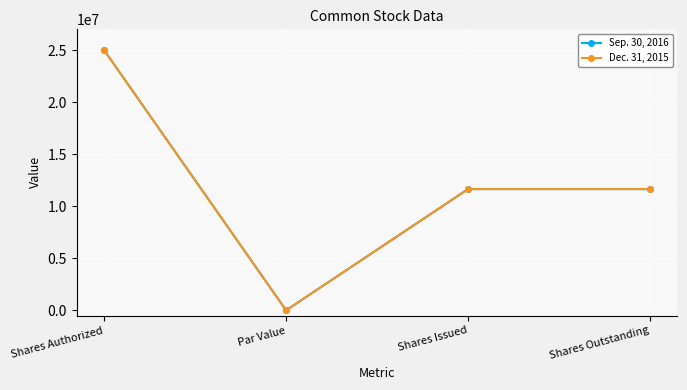

True or false: Dec. 31, 2015 and Sep. 30, 2016 intersect in this chart.

False